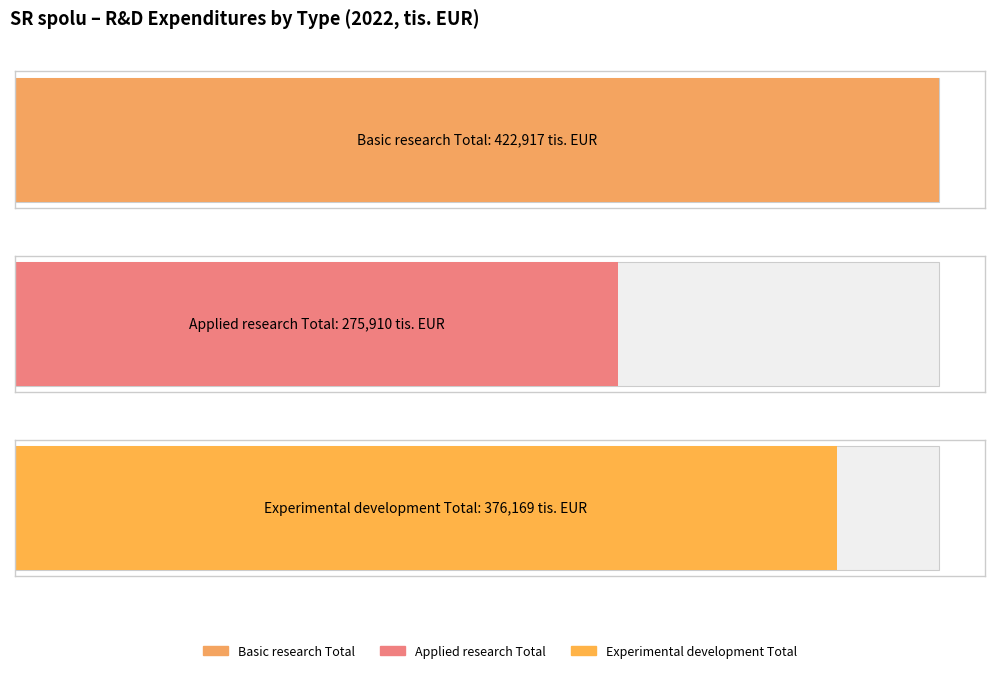

Rank the series by their average value, from lowest to highest.

Applied research Total, Experimental development Total, Basic research Total